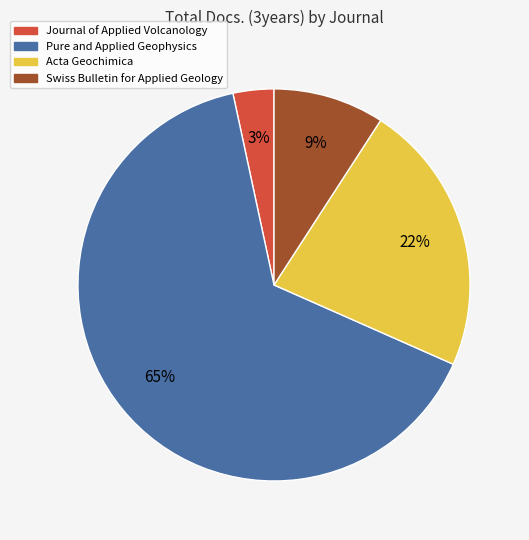

Between Swiss Bulletin for Applied Geology and Pure and Applied Geophysics, which is larger?

Pure and Applied Geophysics